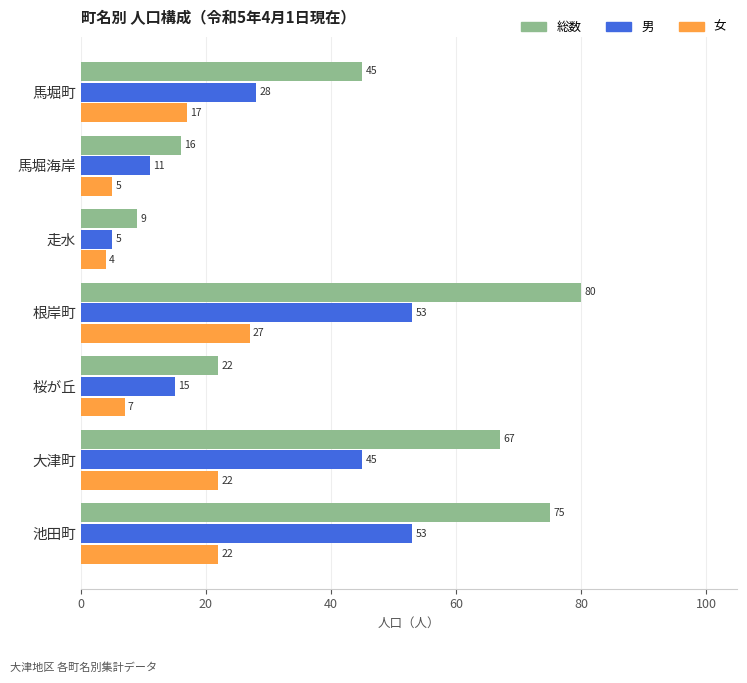

At which category is the sum across all series the highest?

根岸町